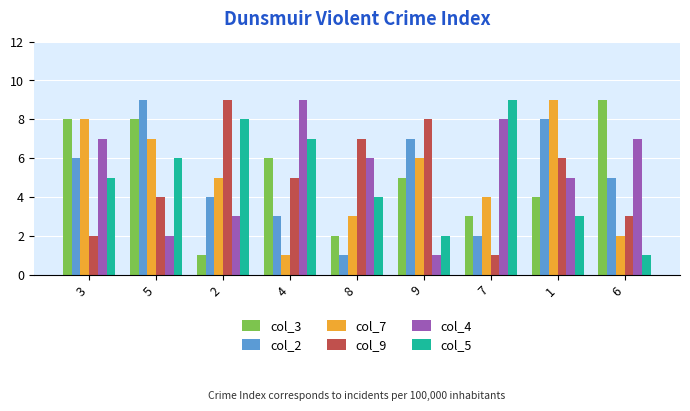

What is the difference between the second highest and minimum values in the col_2 series?

7